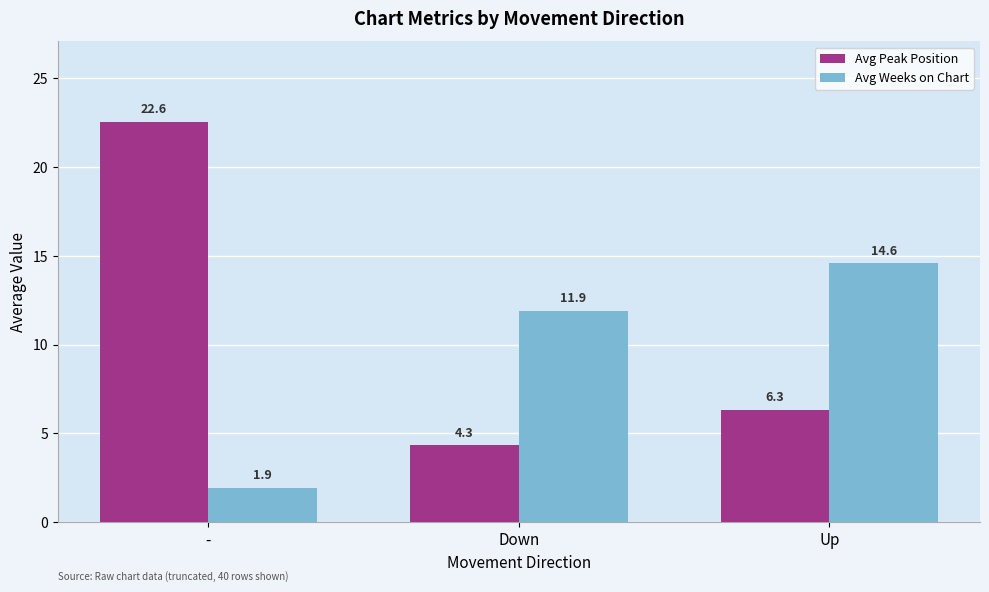

What is the total value across all series at Up?

20.9